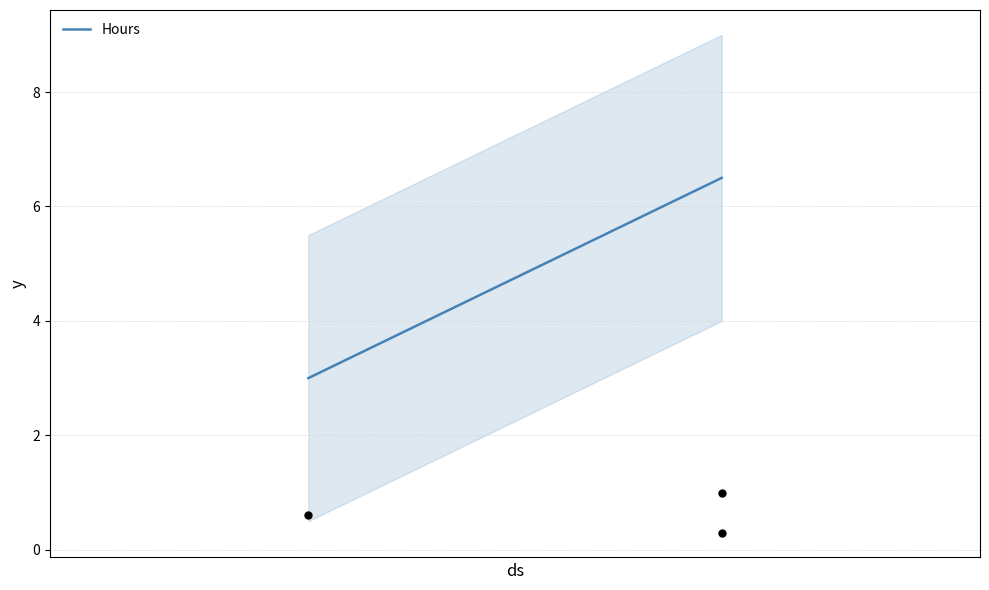

What is the average Y value?

0.6